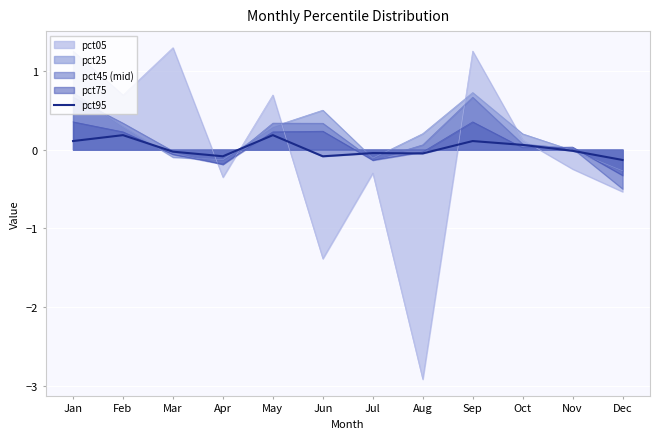

Reading left to right, extract all data points from this chart.

0.1	0.2	-0.0	-0.1	0.2	-0.1	-0.0	-0.0	0.1	0.1	-0.0	-0.1